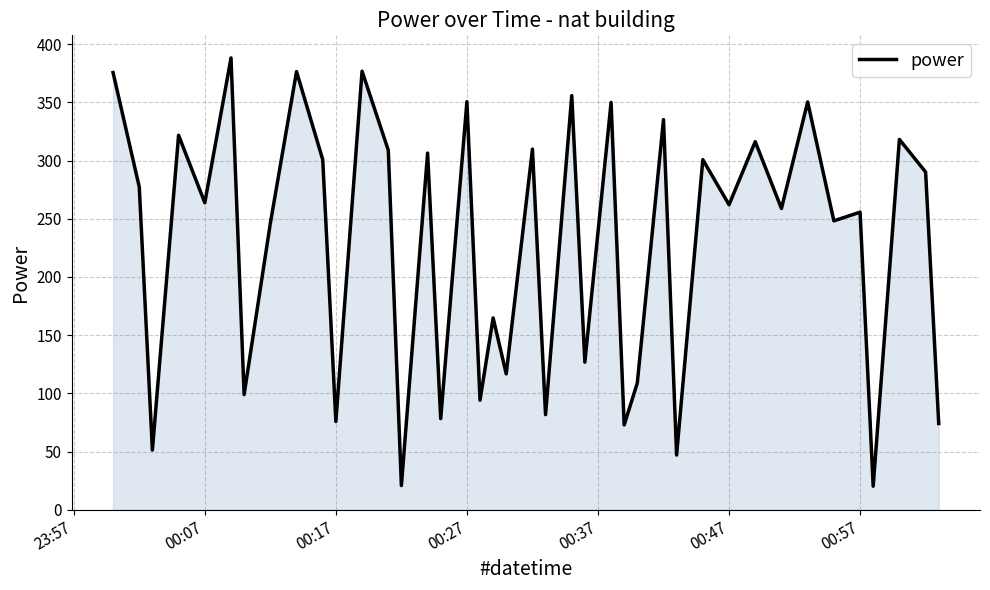

What is the maximum value shown in the chart?

388.1